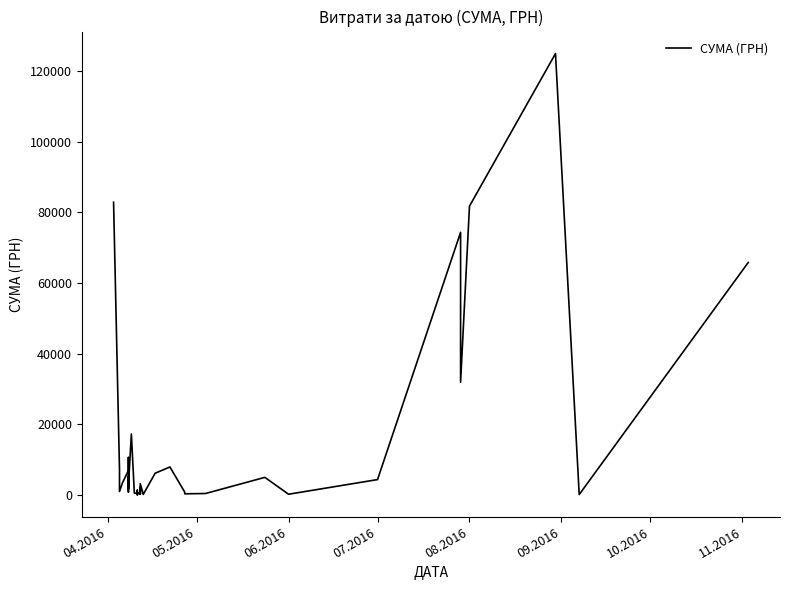

Does the chart display data point markers on the line(s)?

No